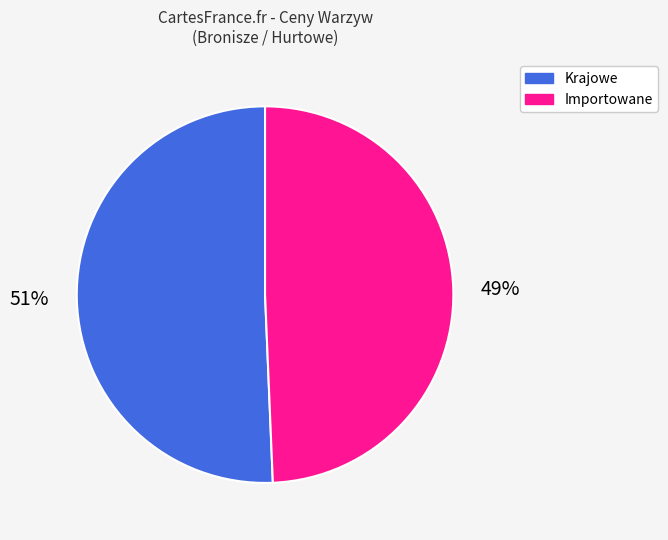

The Importowane slice represents 64% of the pie. True or false?

False